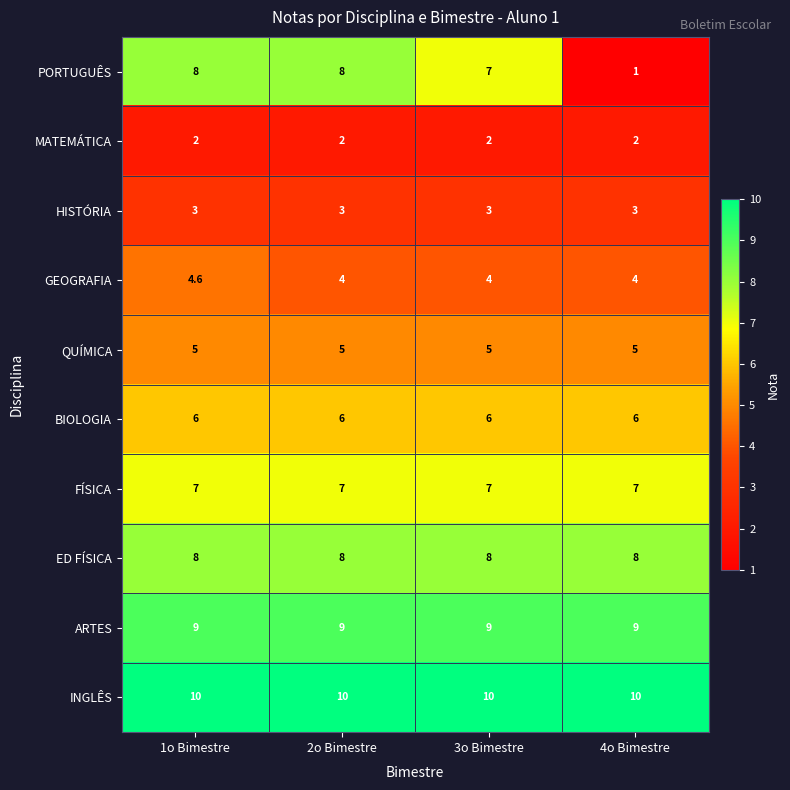

What is the spread (max minus min) of values at 3o Bimestre?

8.0